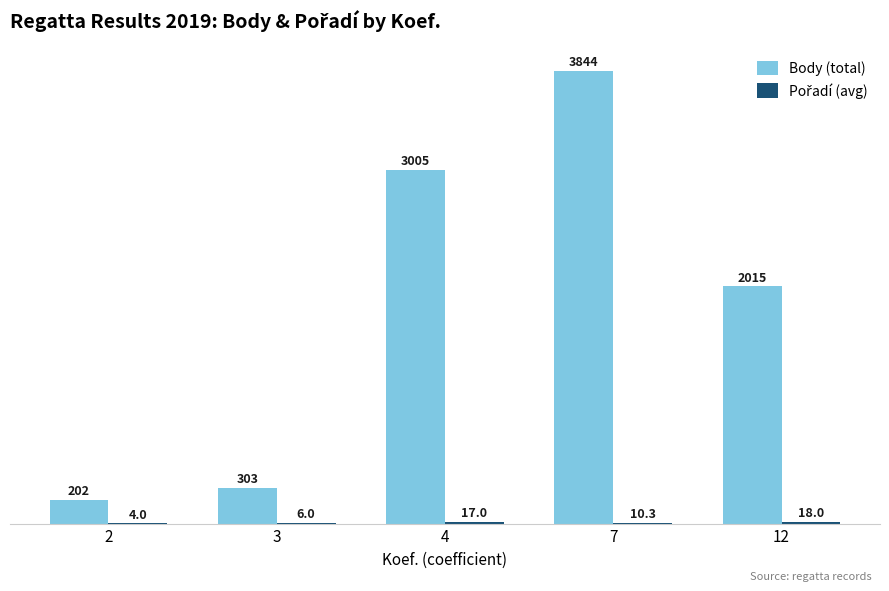

What is the sum of the Body (total) values at 12 and 3?

2318.0